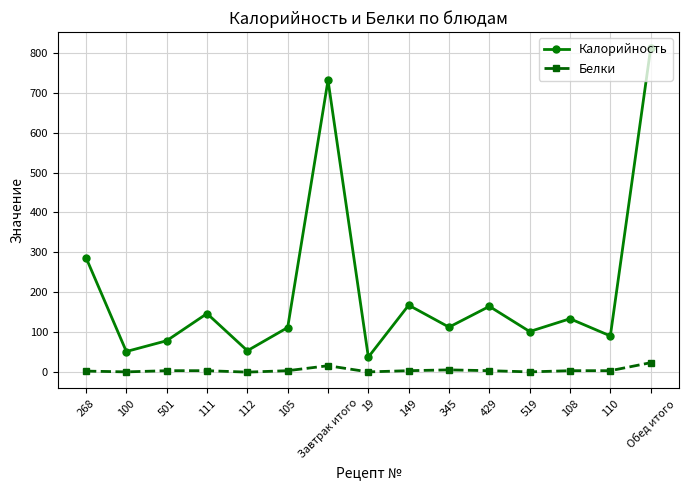

Where is Калорийность nearest to the value 424?

268